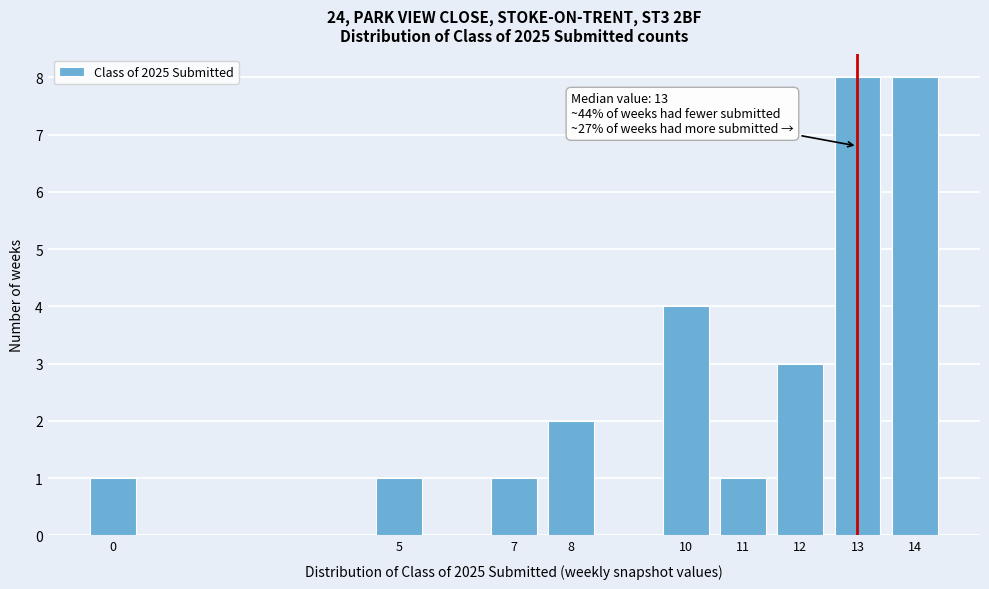

Reading right to left, list all the values displayed in this chart.

8	8	3	1	4	2	1	1	1